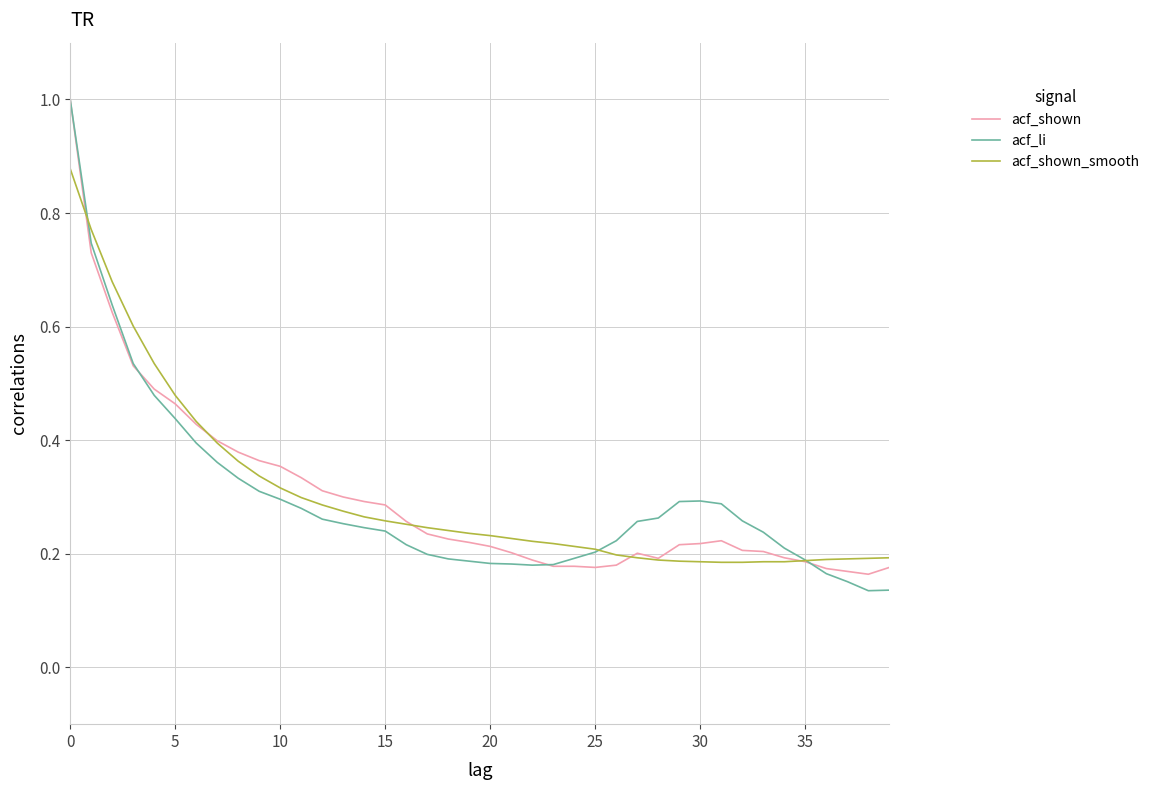

What is the maximum value for acf_li?

1.0